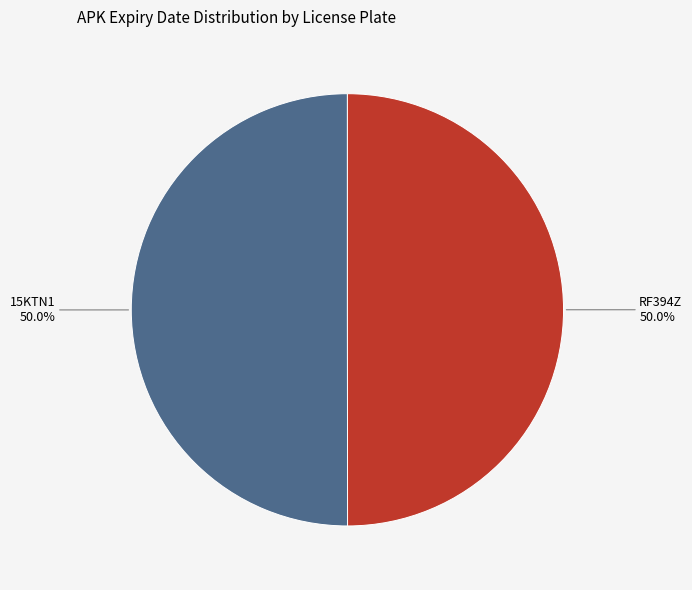

The 15KTN1 slice represents 56% of the pie. True or false?

False